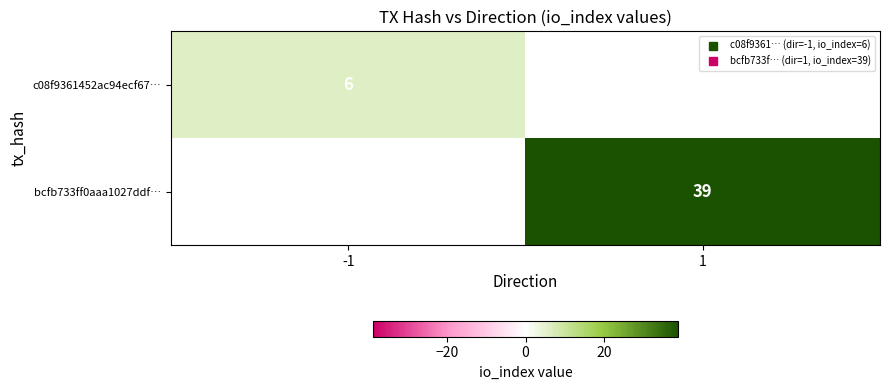

Rank the categories by c08f9361452ac94ecf67… value from lowest to highest.

-1, 1